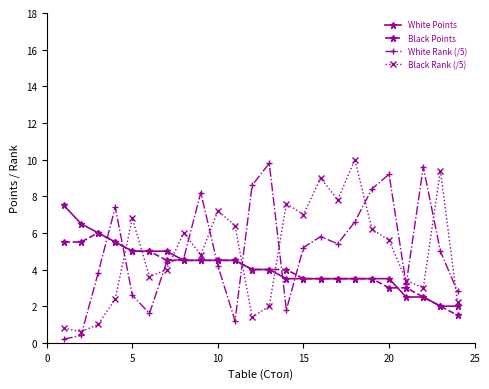

At how many categories does at least one series exceed 8?

9